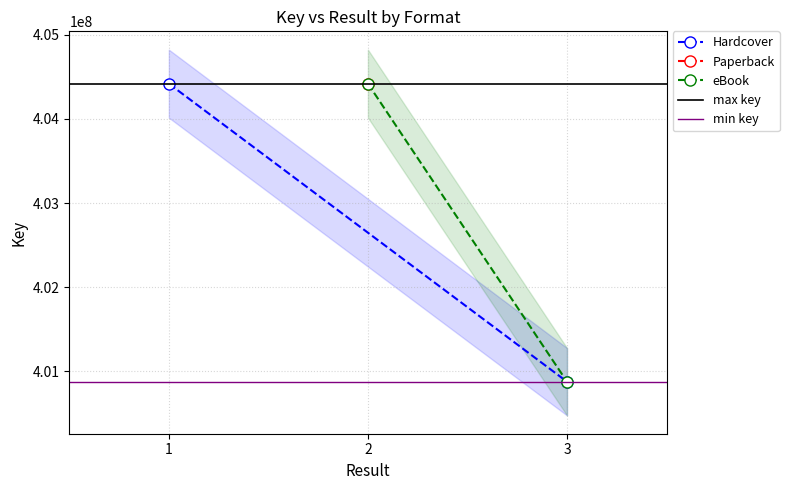

Is the value of min key at 2 greater than the value of max key at 1?

No